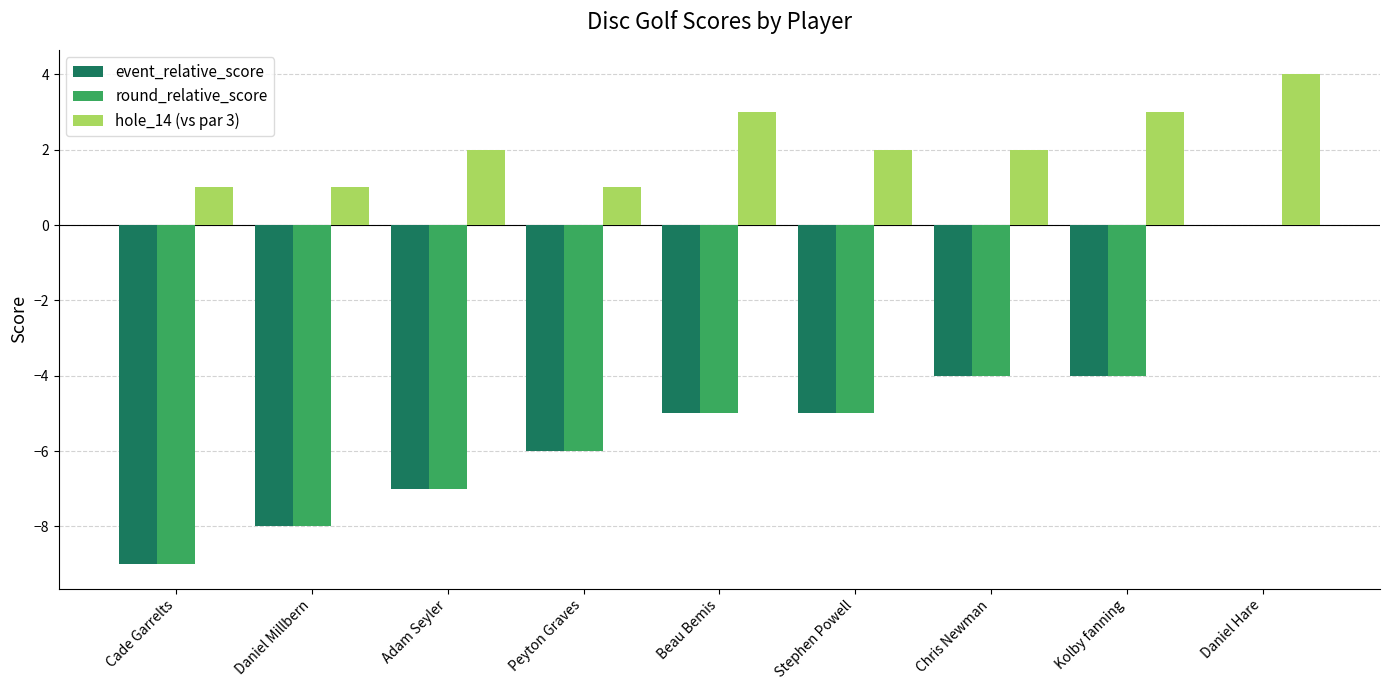

At which category is the sum across all series the highest?

Daniel Hare